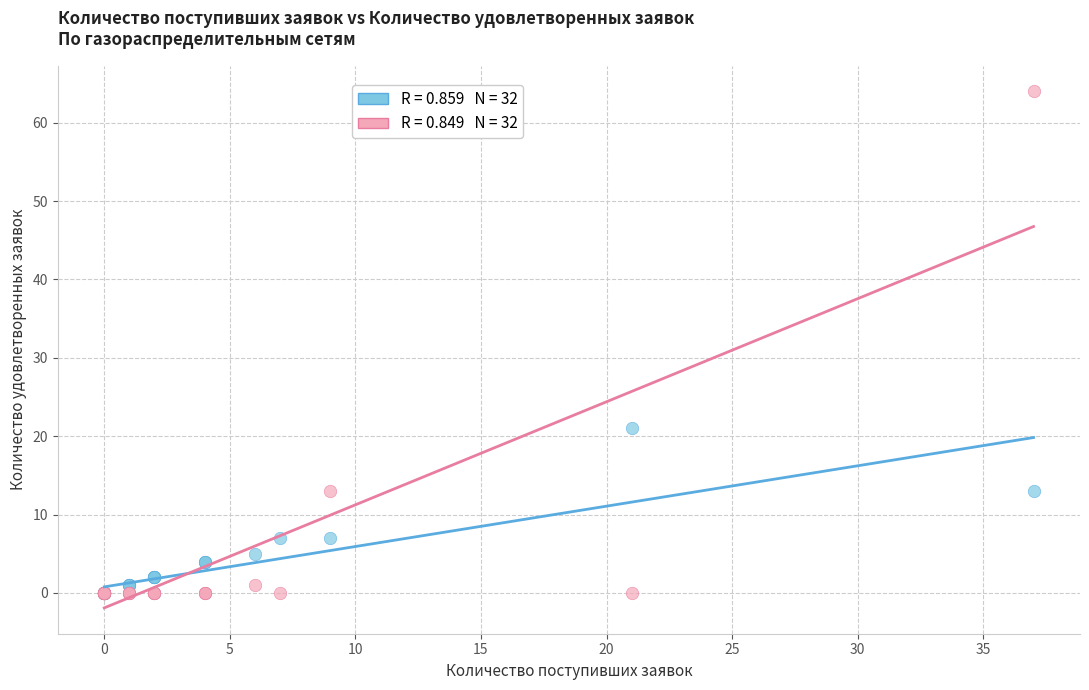

Across all series, what Y value is closest to 32?

21